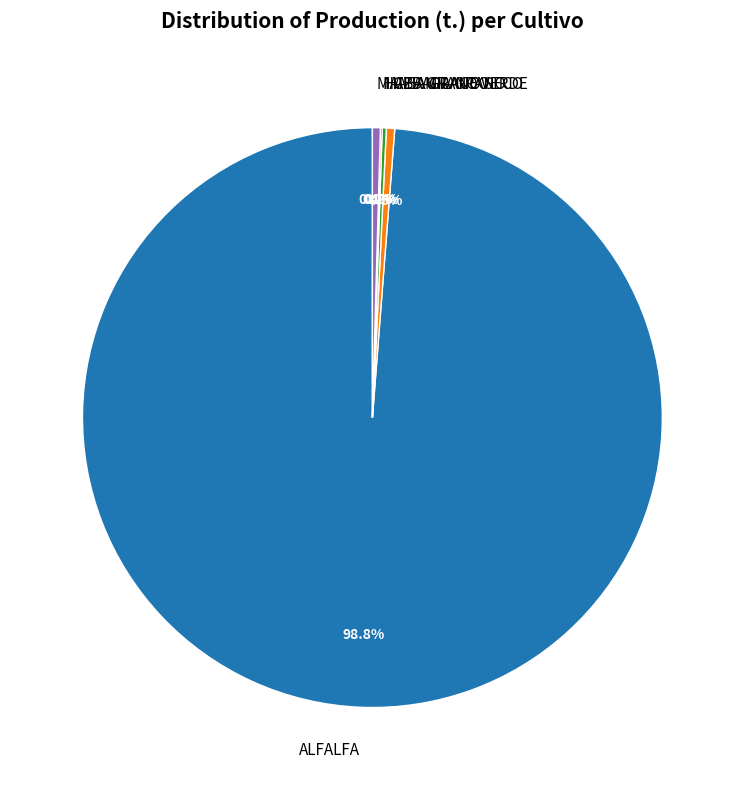

To the nearest percent, what is the average slice percentage?

20%